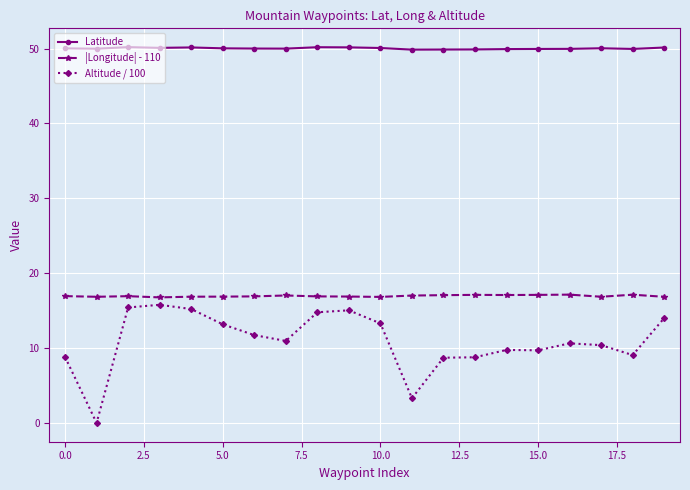

Which series has the largest total across all categories?

Latitude